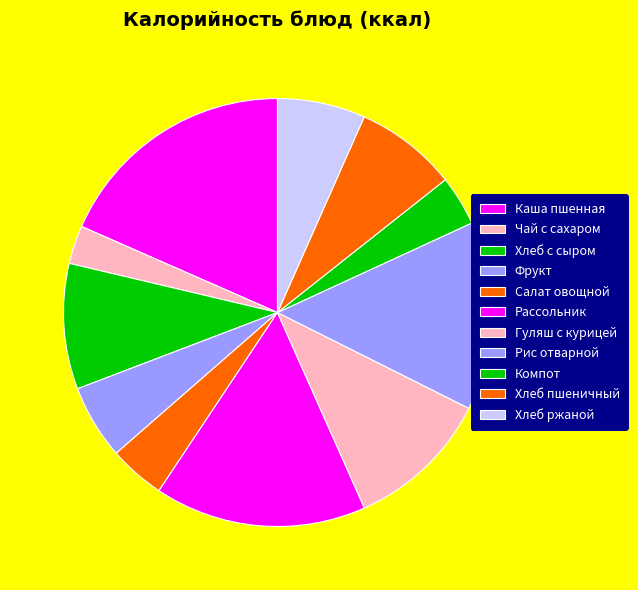

How many segments does this pie chart have?

11